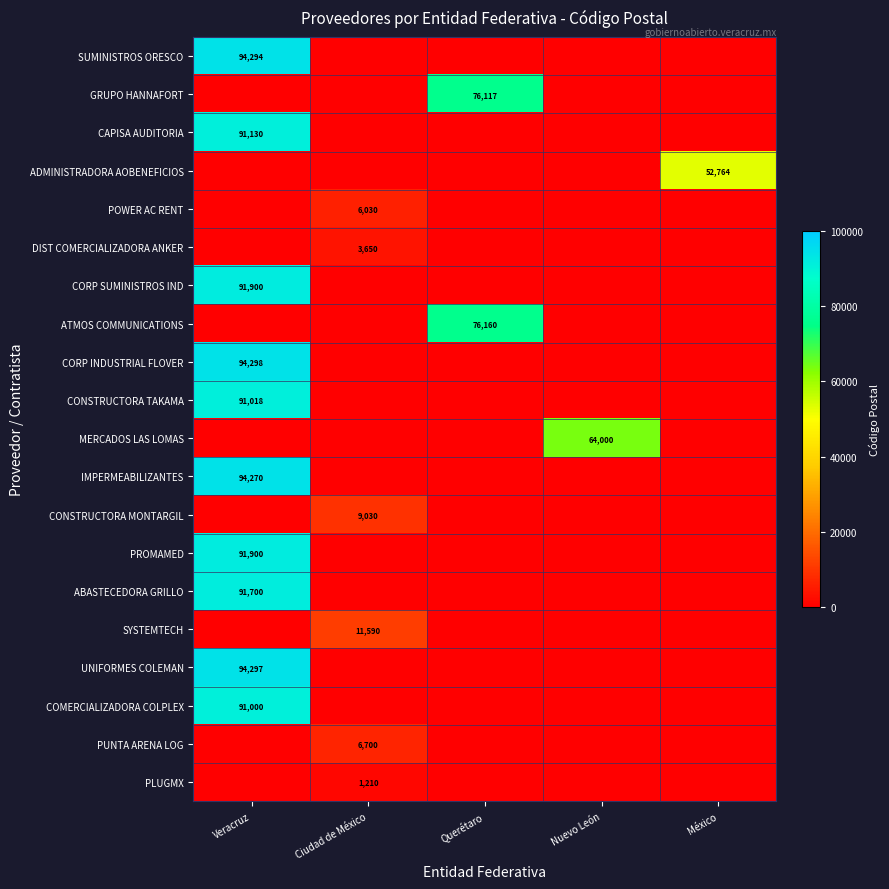

What is the difference between the highest and lowest values at Nuevo León?

64000